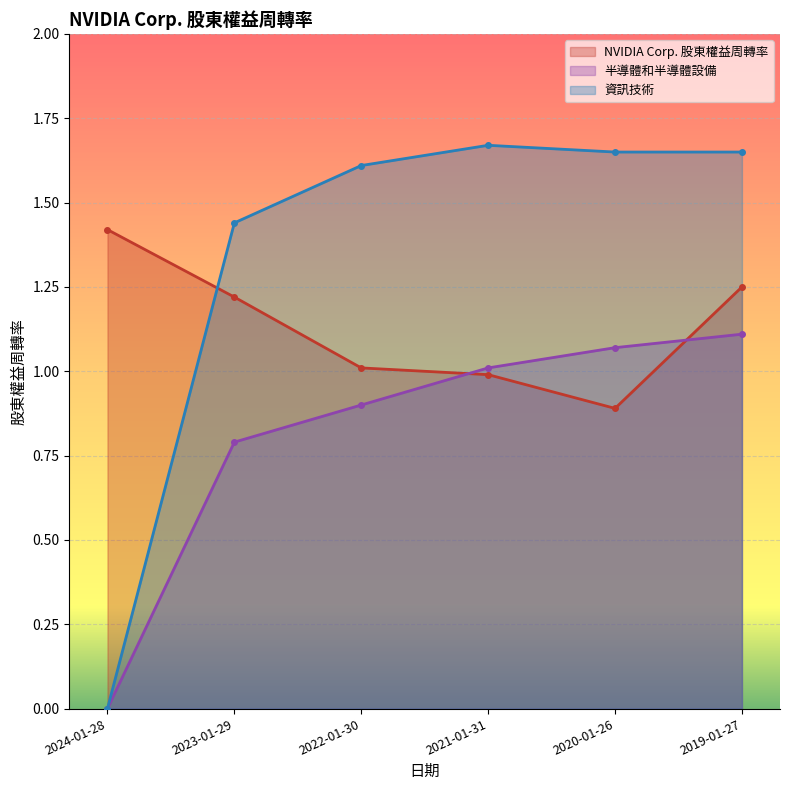

Where is 資訊技術 nearest to the value 0?

2024-01-28